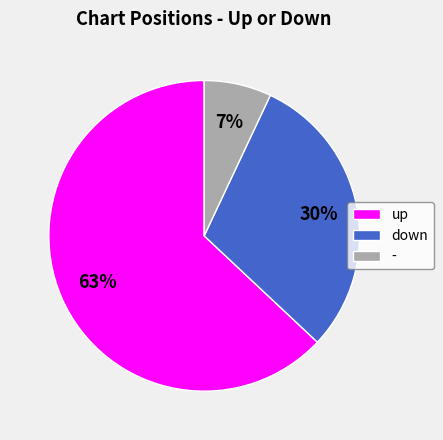

Which category has the smallest portion of the pie?

-